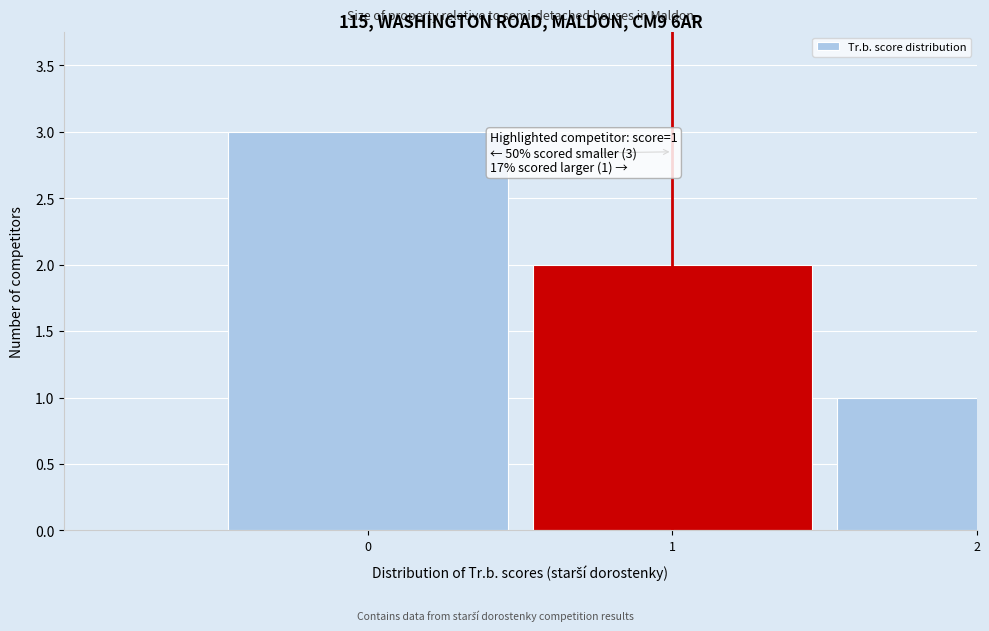

Reading right to left, extract all data points from this chart.

1	2	3